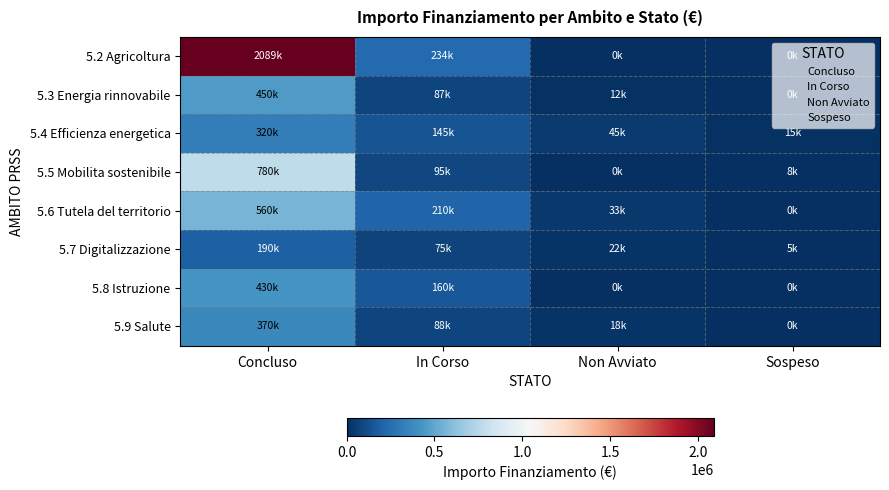

At which category is the sum across all series the highest?

Concluso